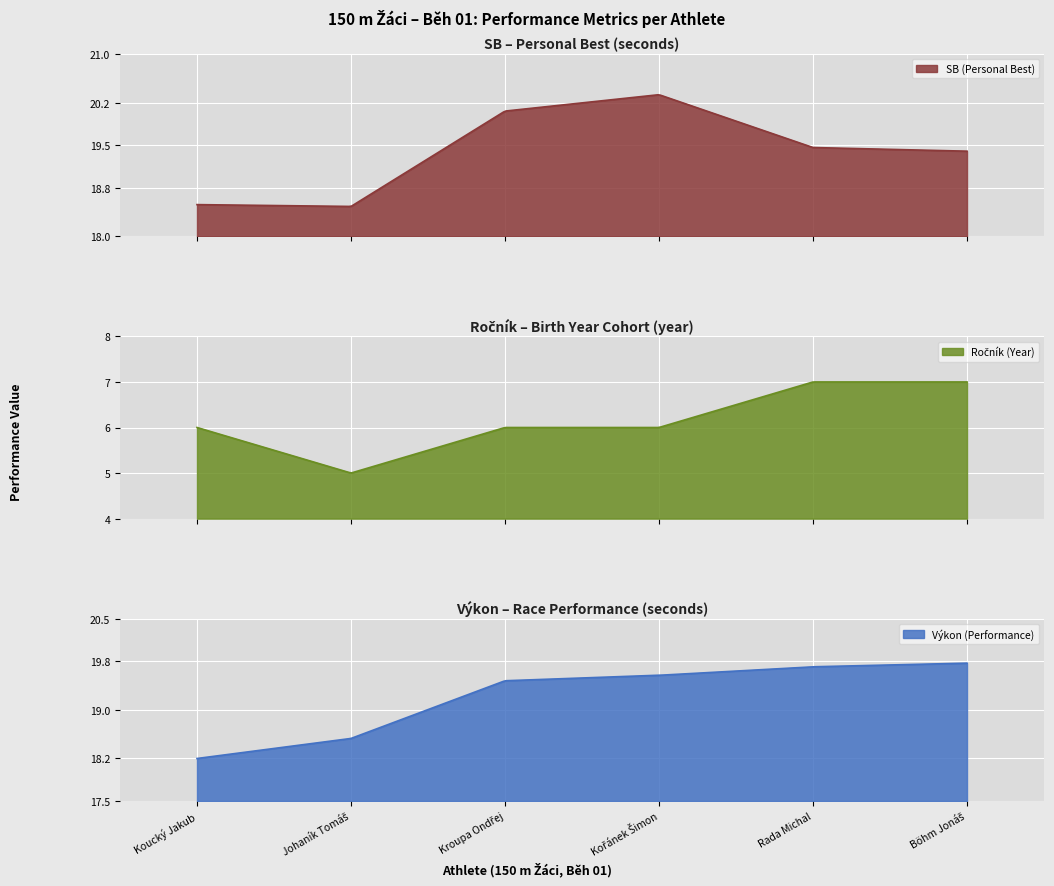

How many values in the Výkon (Performance) series exceed 19?

4